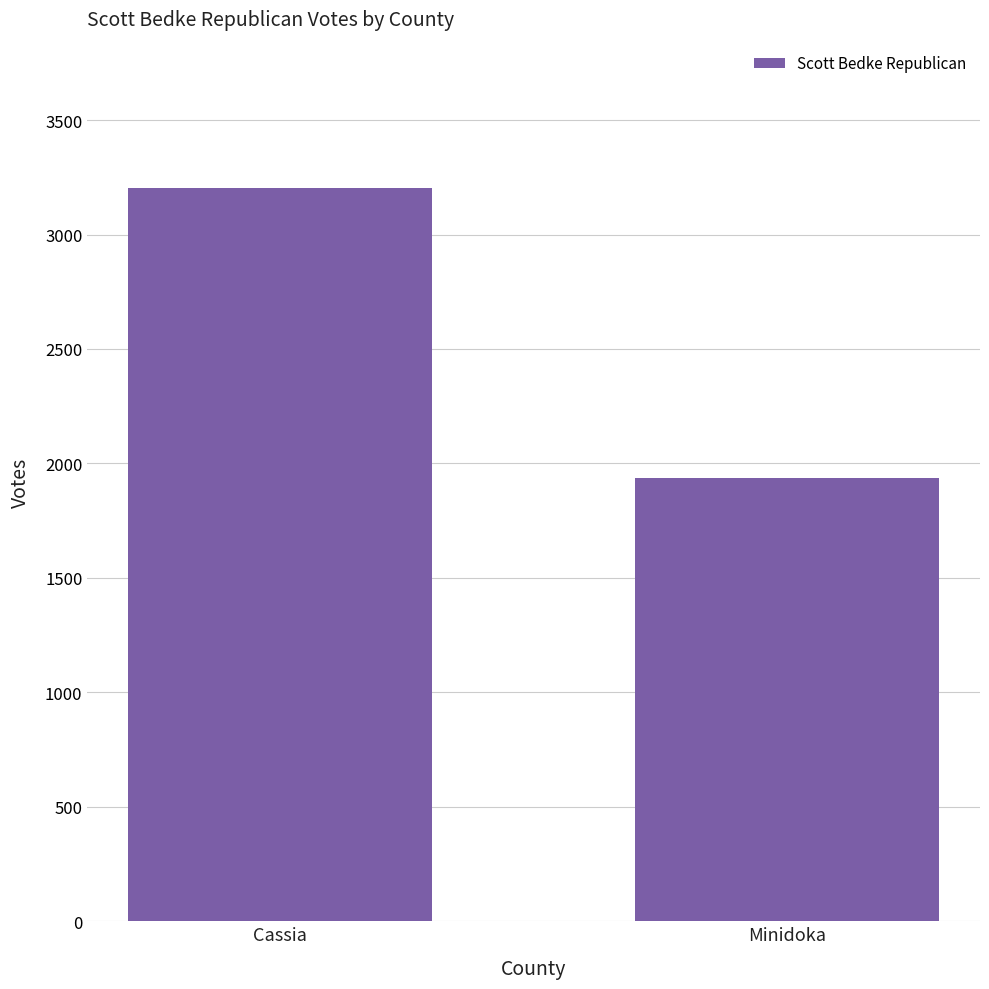

Read the value at Minidoka, to the nearest 50.

1950